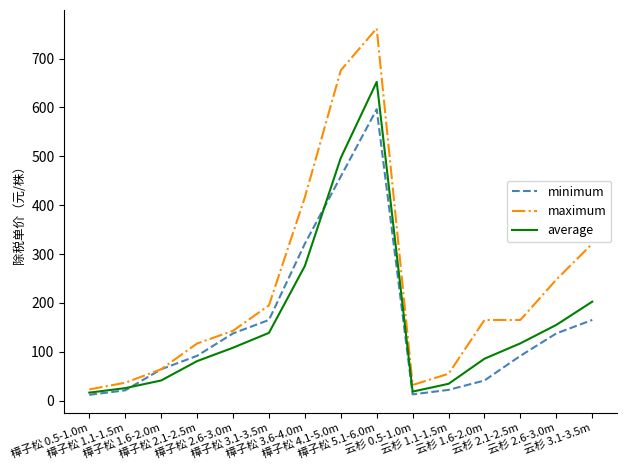

Is it true that average equals 243.2 at 云杉 2.6-3.0m?

False